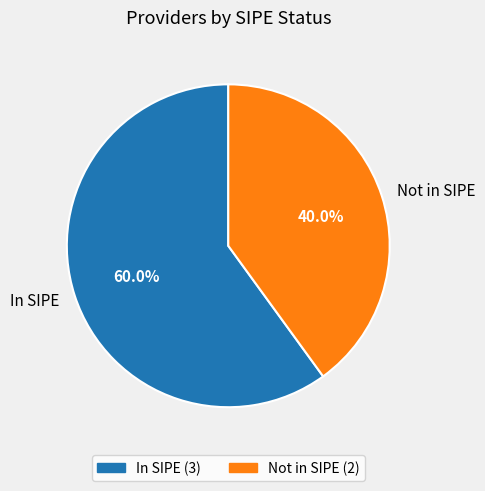

Count the number of slices in the pie.

2